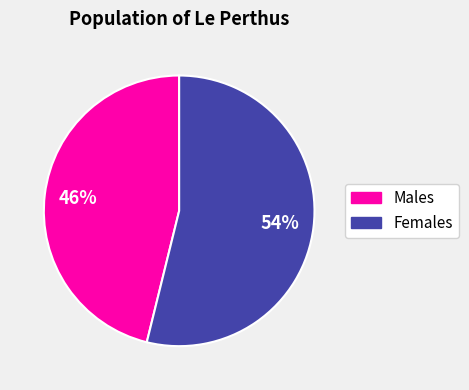

Is there any slice that represents more than half of the pie?

Yes